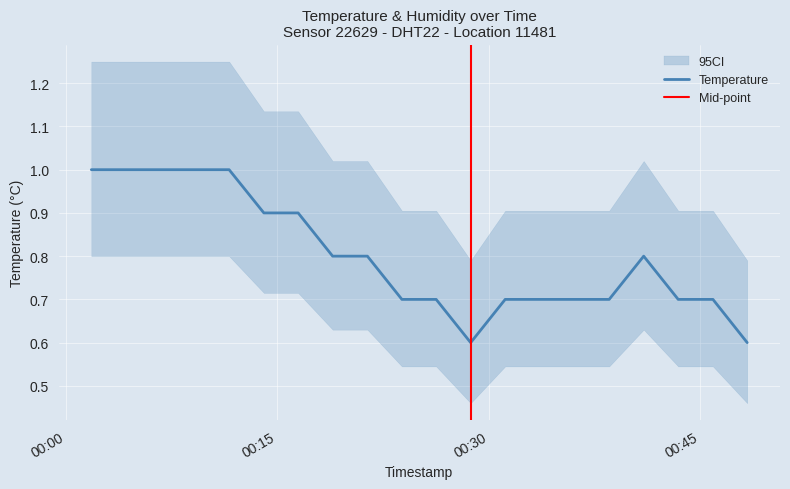

Between 2023-02-08T00:45:55 and 2023-02-08T00:26:16, which is larger?

2023-02-08T00:45:55